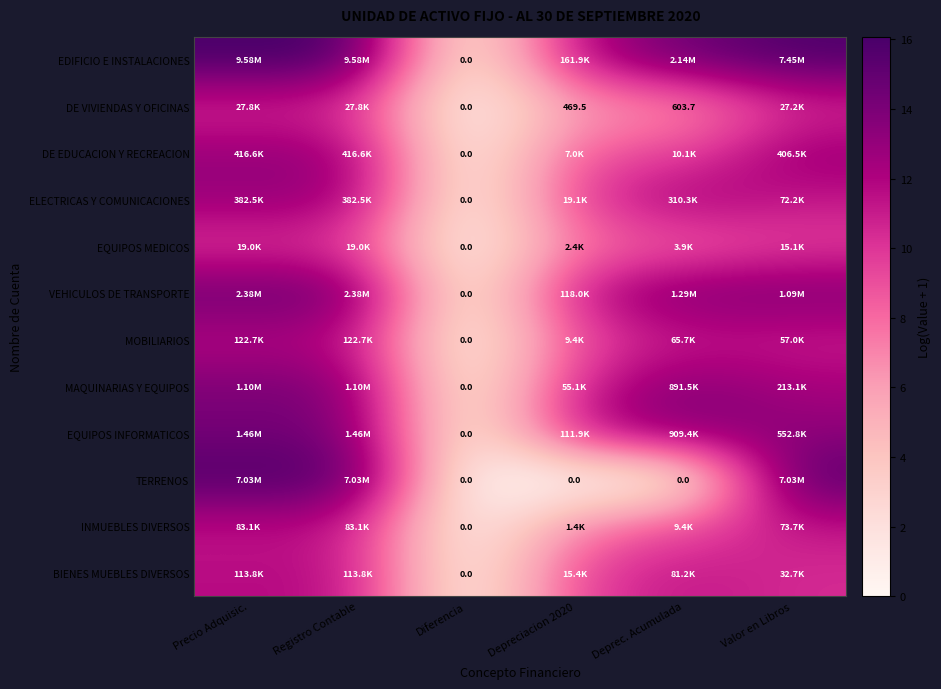

How many data points does each series have?

6